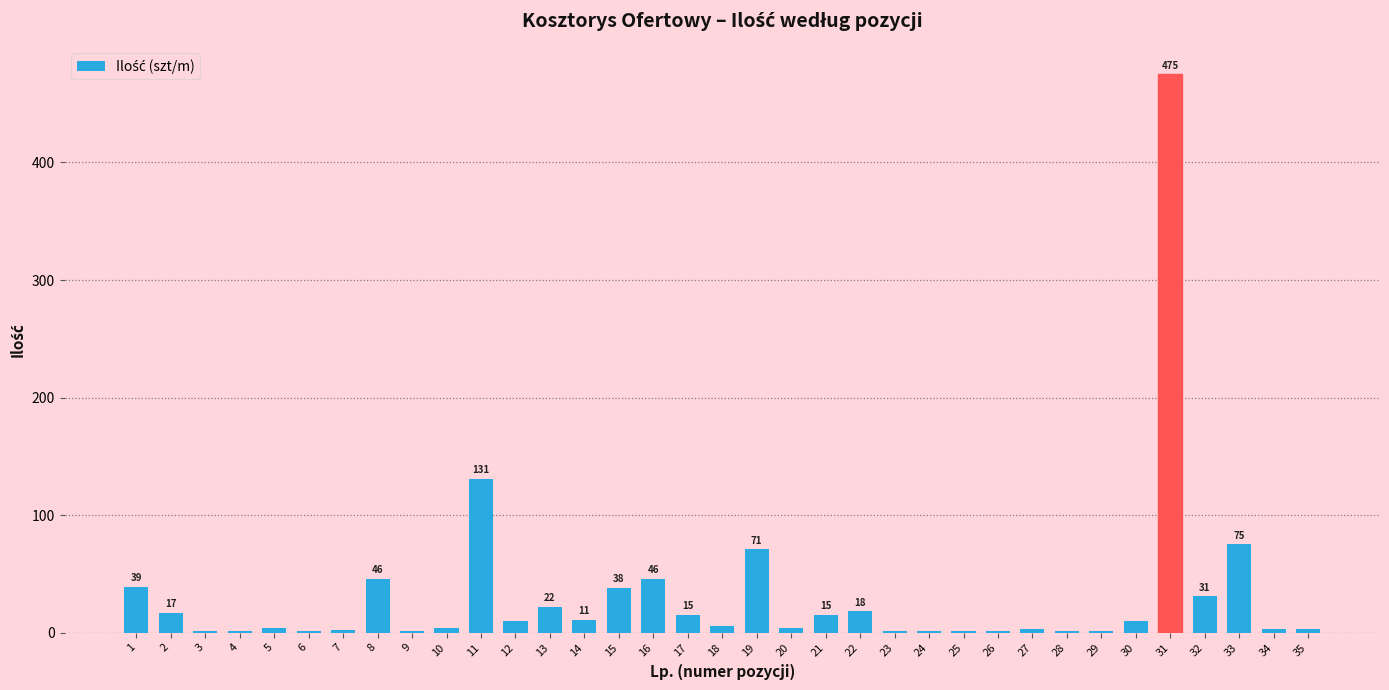

What is the greatest value displayed?

475